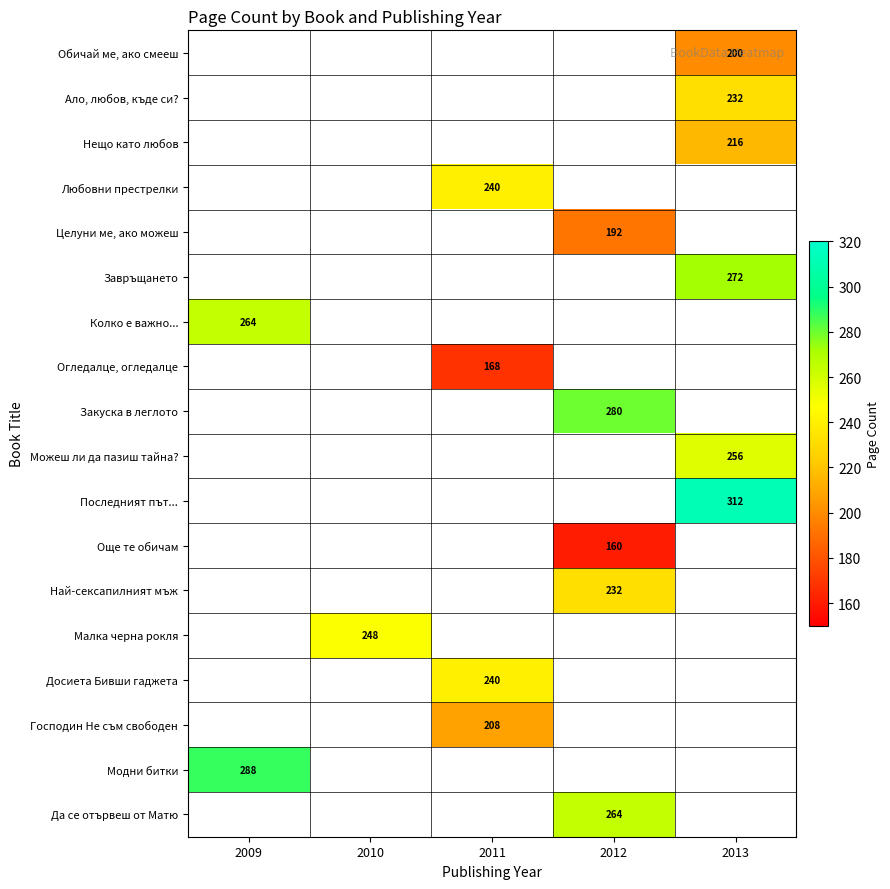

How many categories are shown in the chart?

5